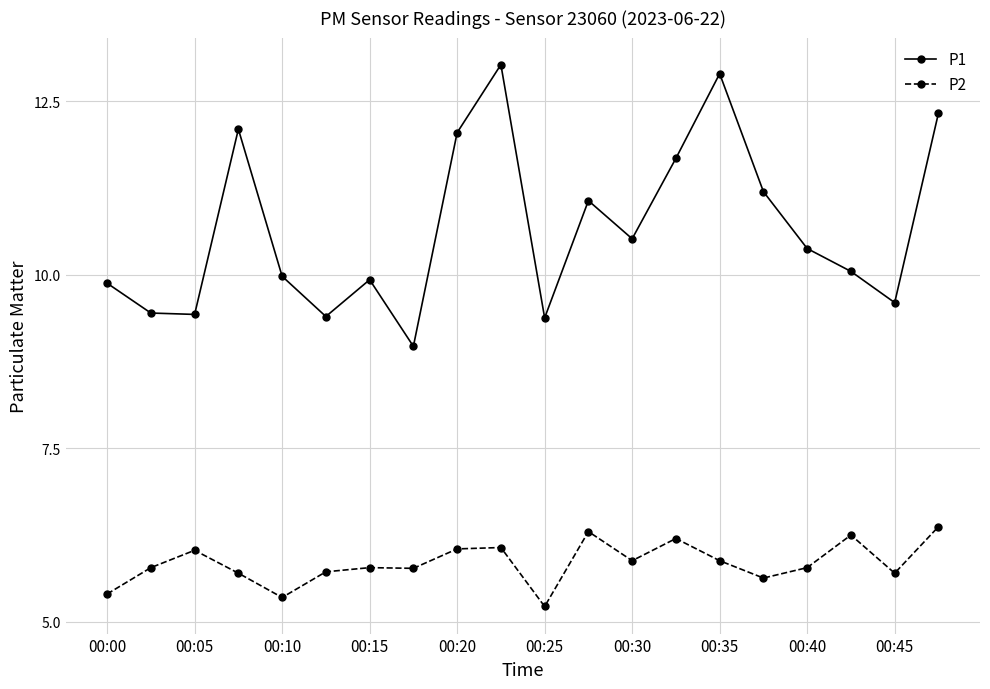

True or false: P1 and P2 intersect in this chart.

False